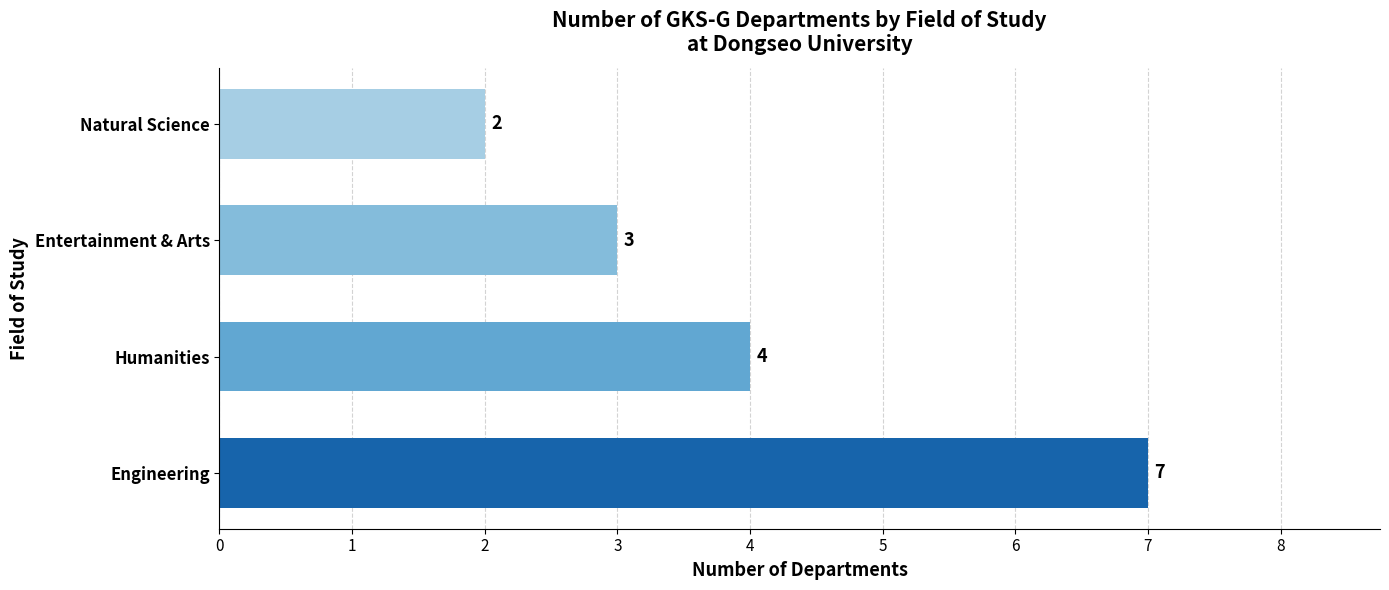

The value at Entertainment & Arts is 4. True or false?

False